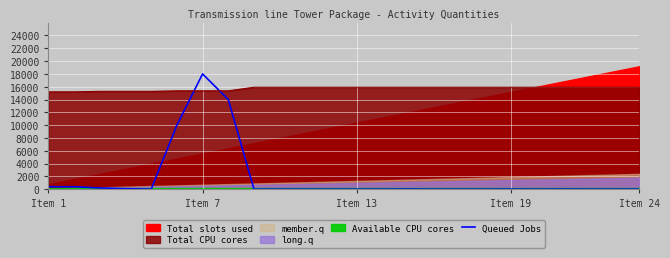

At which label does Queued Jobs reach its peak?

Item 7